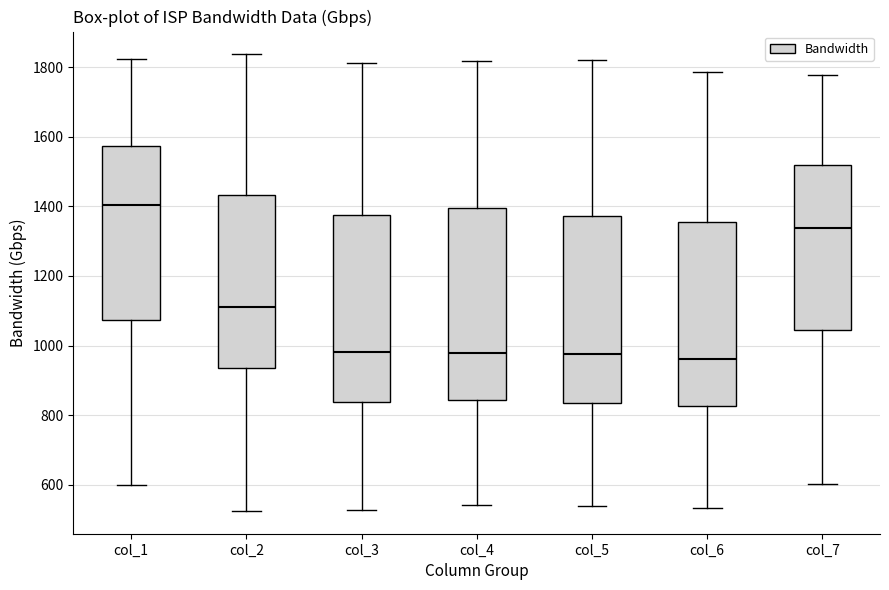

Reading left to right, read every box against the y-axis: the position of its median line, the range the box covers, and the ends of its whiskers. The values are not printed on the chart, so give them approximately, as read against the axis.

col_1: median 1400, box 1080 to 1580, whiskers 600 to 1820
col_2: median 1120, box 940 to 1440, whiskers 520 to 1840
col_3: median 980, box 840 to 1380, whiskers 520 to 1820
col_4: median 980, box 840 to 1400, whiskers 540 to 1820
col_5: median 980, box 840 to 1380, whiskers 540 to 1820
col_6: median 960, box 820 to 1360, whiskers 540 to 1780
col_7: median 1340, box 1040 to 1520, whiskers 600 to 1780